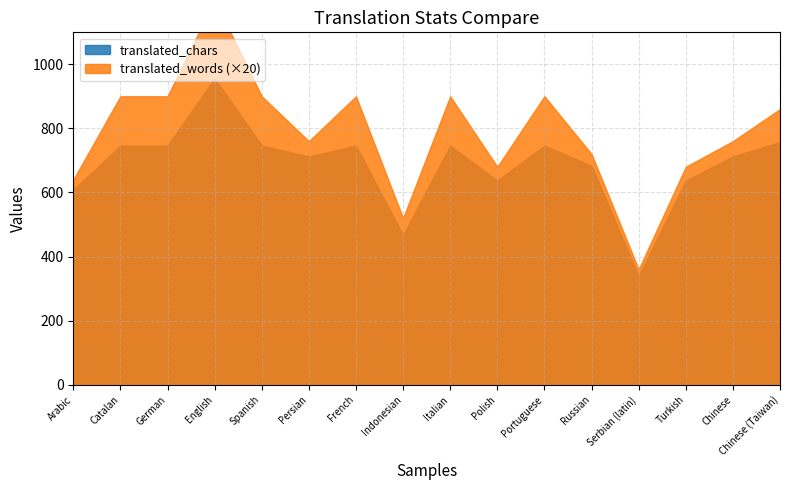

Where is translated_words nearest to the value 39?

Persian